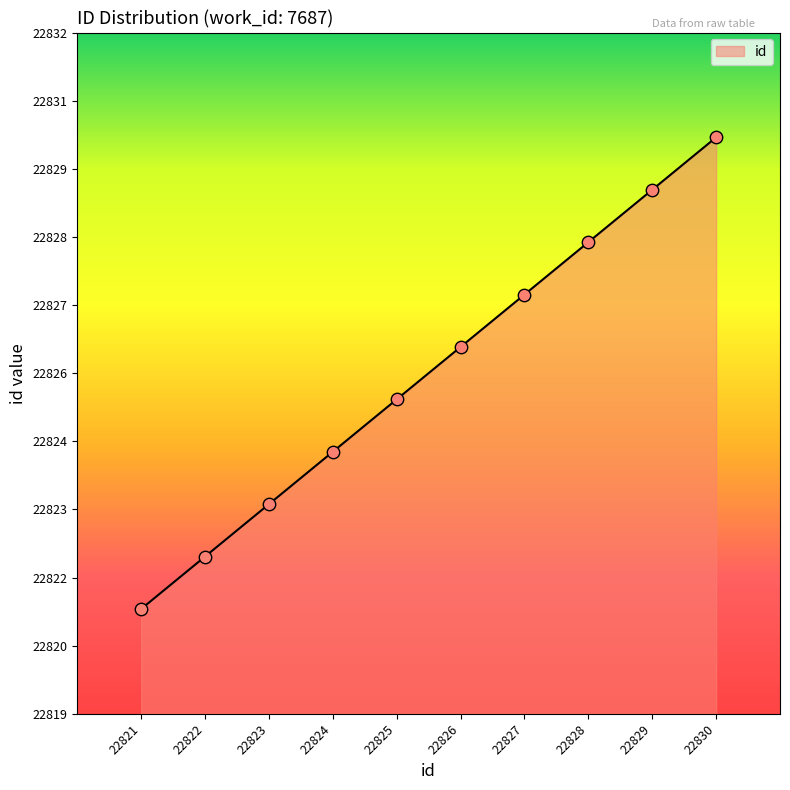

What is the ratio of the value at 22828 to the value at 22830?

1.0